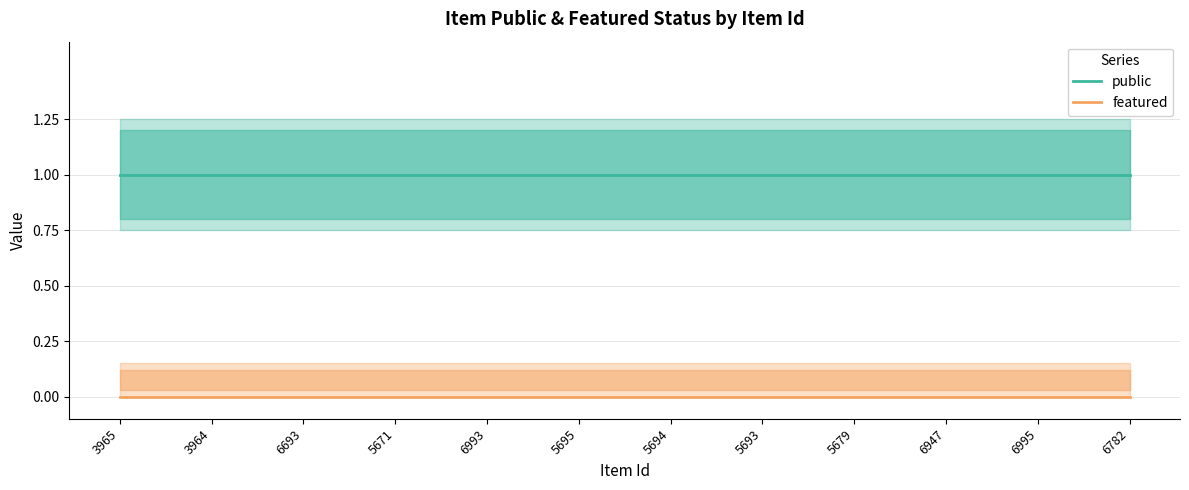

True or false: public and featured intersect in this chart.

False